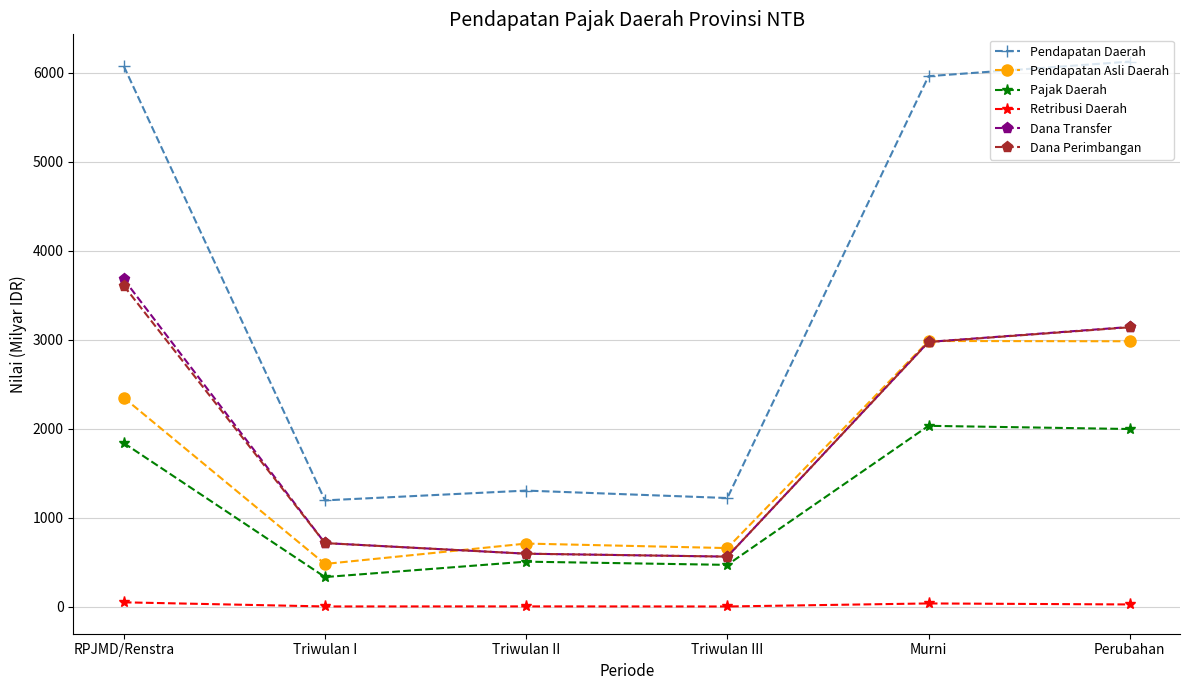

True or false: Dana Transfer has more than 1 interior local peaks.

False